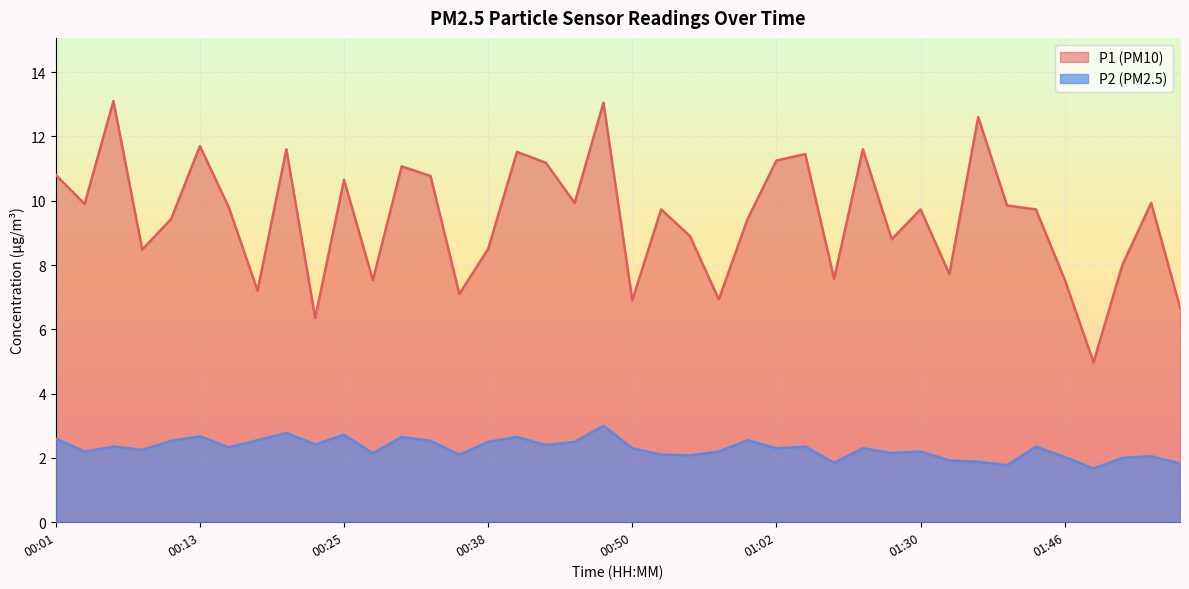

Rank the series by their maximum value, from lowest to highest.

P2 (PM2.5), P1 (PM10)